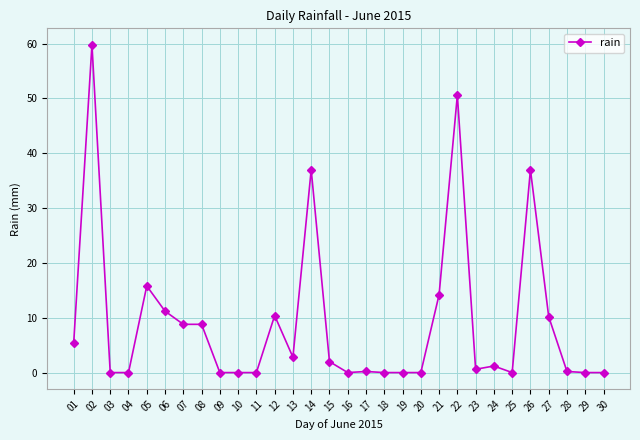

Between 05 and 02, which is larger?

02